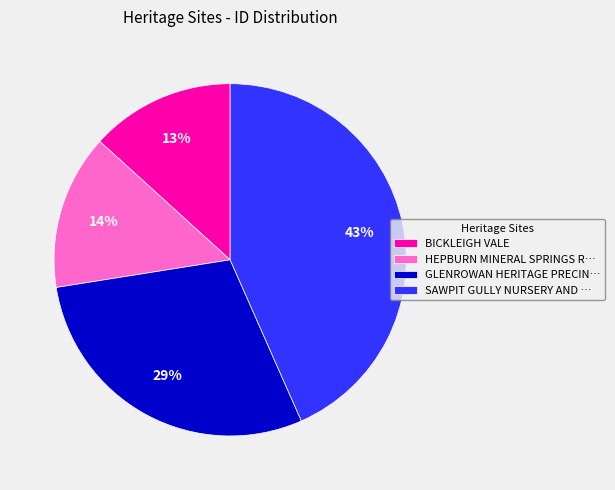

Combined, do SAWPIT GULLY NURSERY AND … and HEPBURN MINERAL SPRINGS R… account for over 50%?

Yes